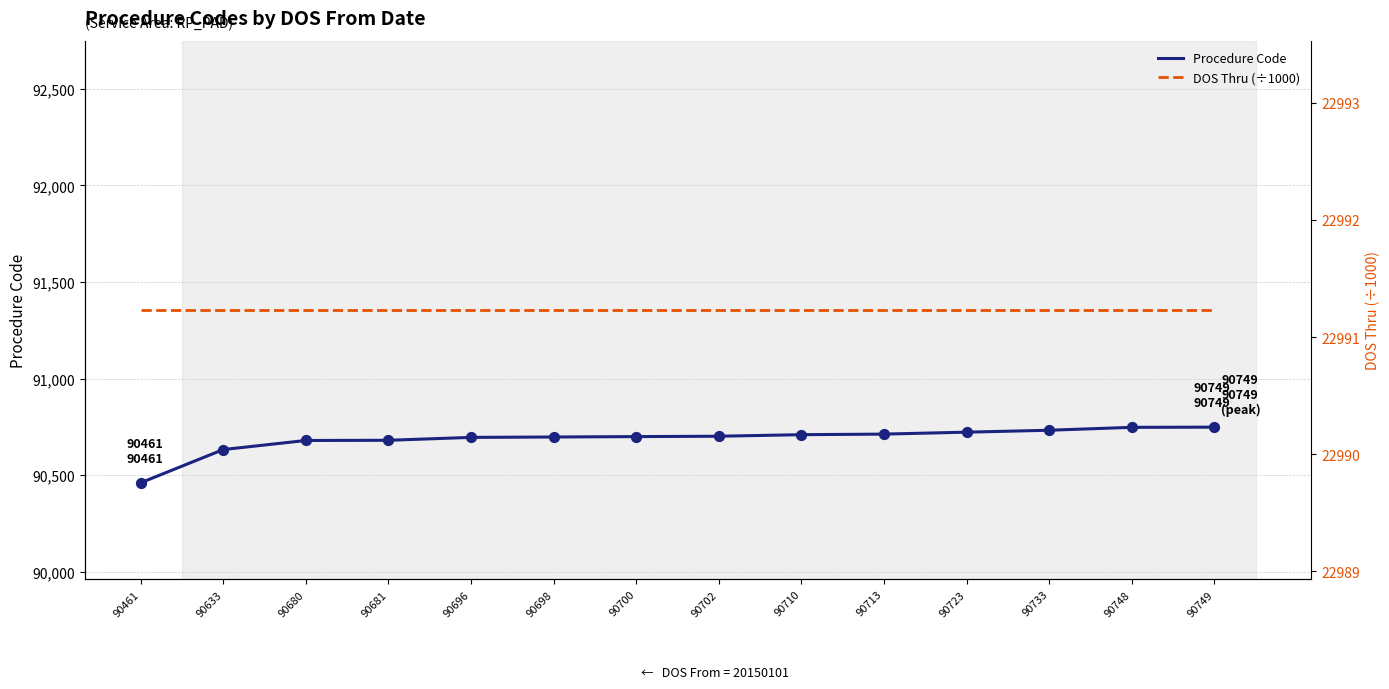

Which series reaches the maximum Y coordinate?

Procedure Code